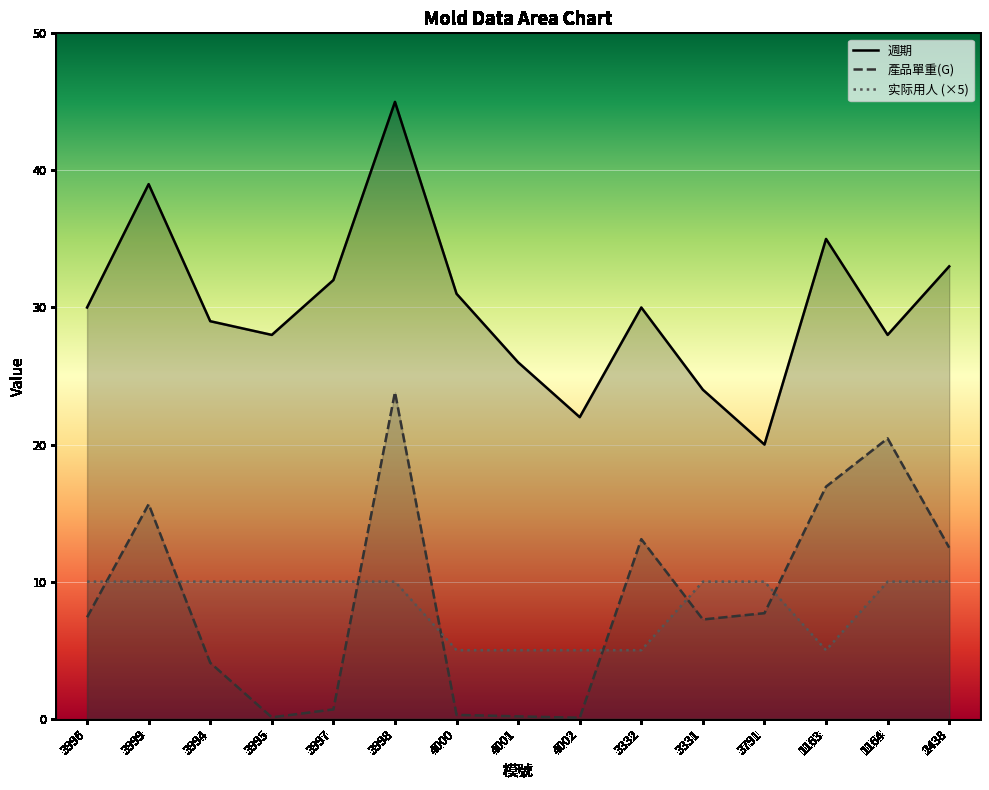

The value of 实际用人 at 1164 is 4.3. True or false?

False